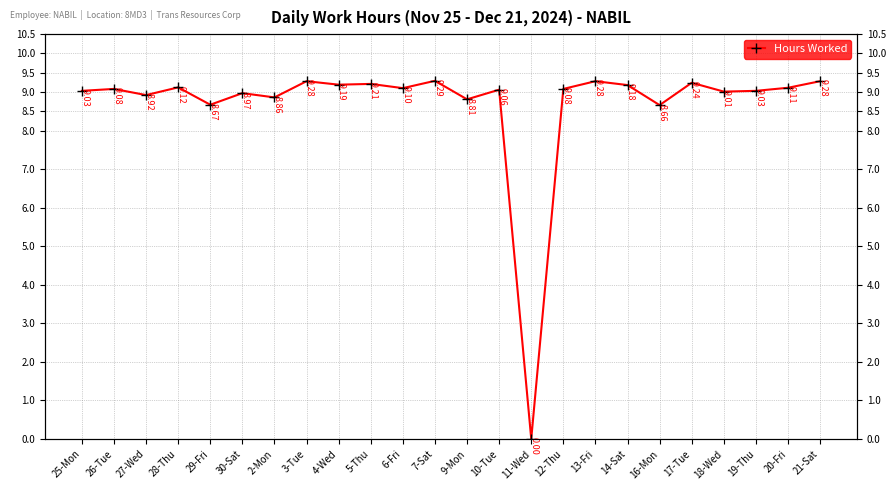

Reading right to left, list all the values displayed in this chart.

21-Sat=9.3	20-Fri=9.1	19-Thu=9.0	18-Wed=9.0	17-Tue=9.2	16-Mon=8.7	14-Sat=9.2	13-Fri=9.3	12-Thu=9.1	11-Wed=0.0	10-Tue=9.1	9-Mon=8.8	7-Sat=9.3	6-Fri=9.1	5-Thu=9.2	4-Wed=9.2	3-Tue=9.3	2-Mon=8.9	30-Sat=9.0	29-Fri=8.7	28-Thu=9.1	27-Wed=8.9	26-Tue=9.1	25-Mon=9.0